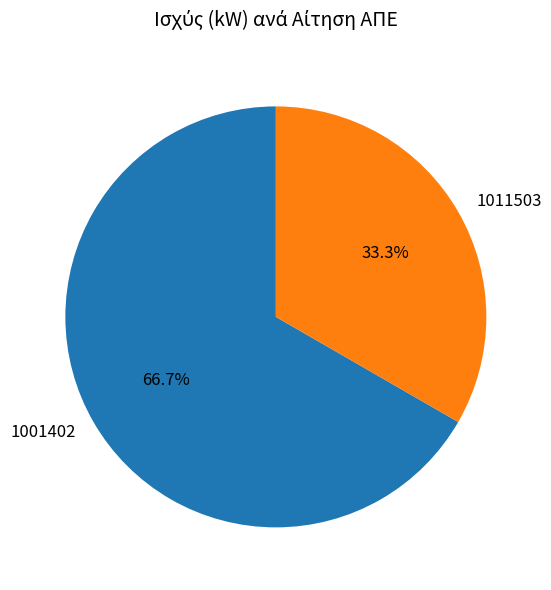

The 1001402 slice represents 67% of the pie. True or false?

True